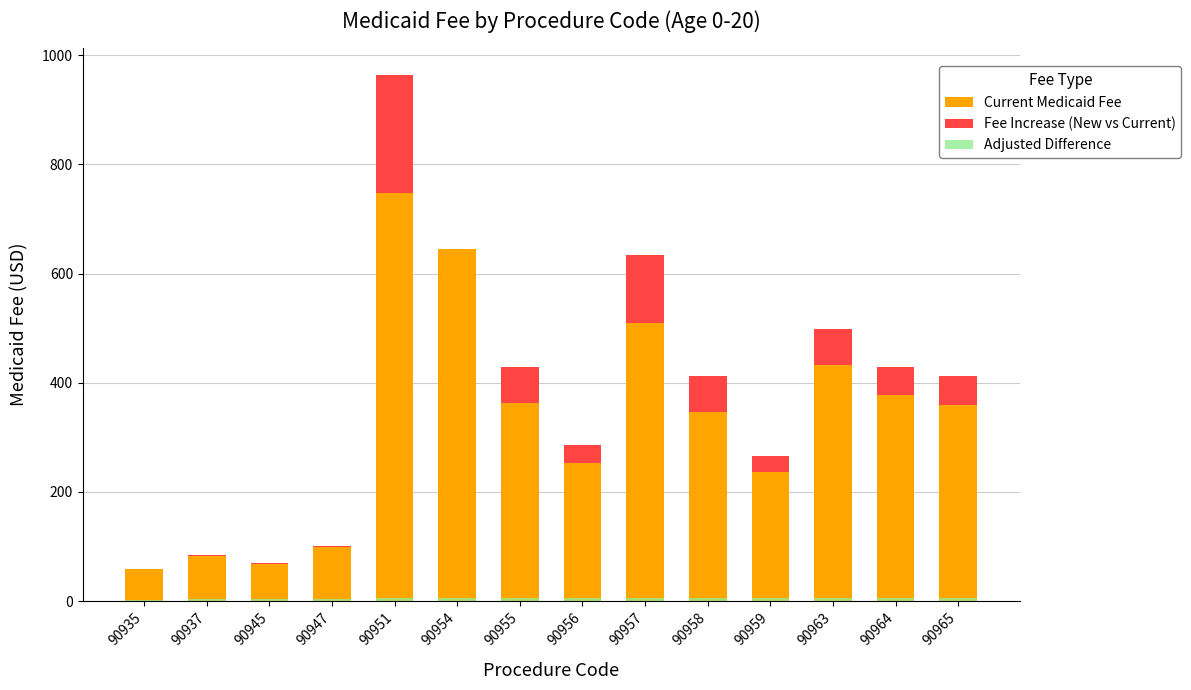

What is the average value of the Current Medicaid Fee series?

327.0